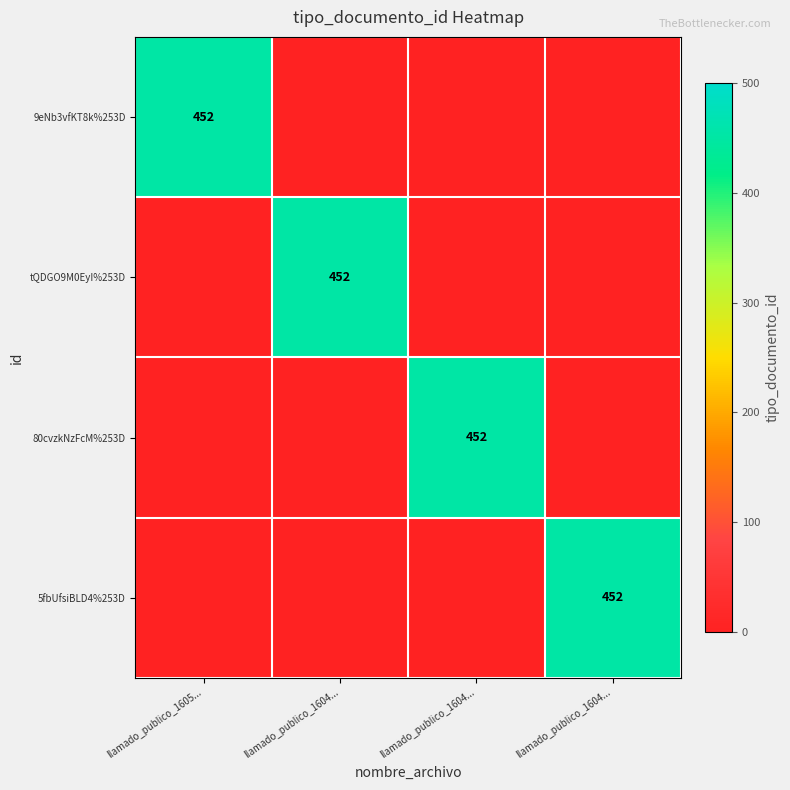

What is the difference between the highest and lowest values at llamado_publico_1604...?

452